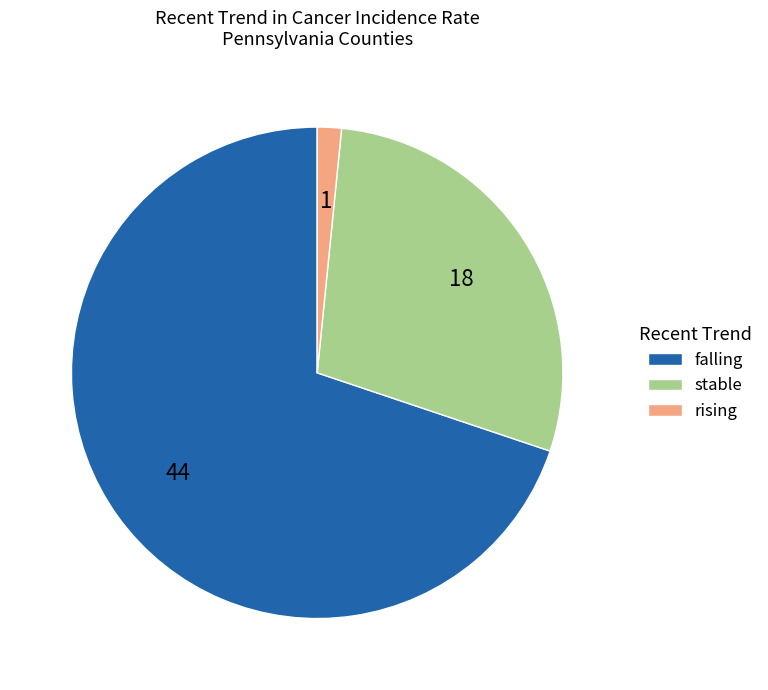

Is there any slice that represents more than half of the pie?

Yes